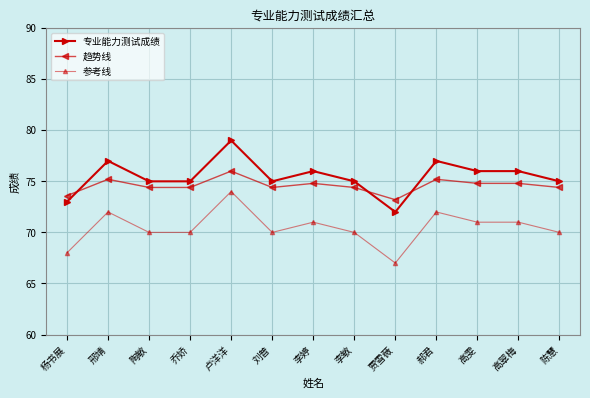

What is the label of the 13th point from the left?

陈慧